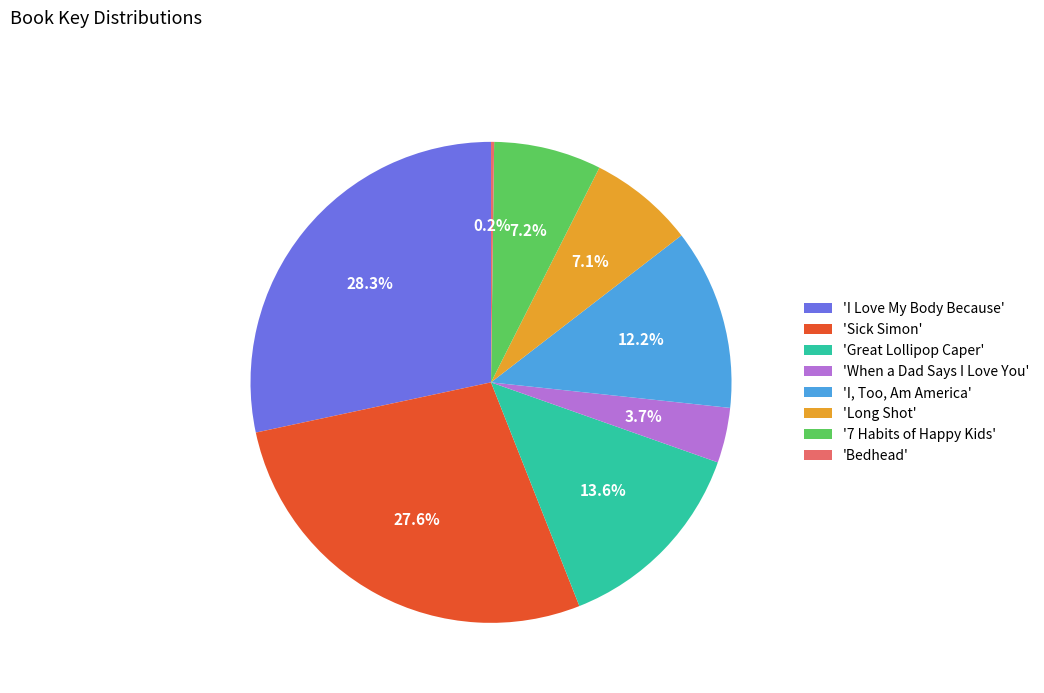

What is the largest slice in the pie chart?

'I Love My Body Because'